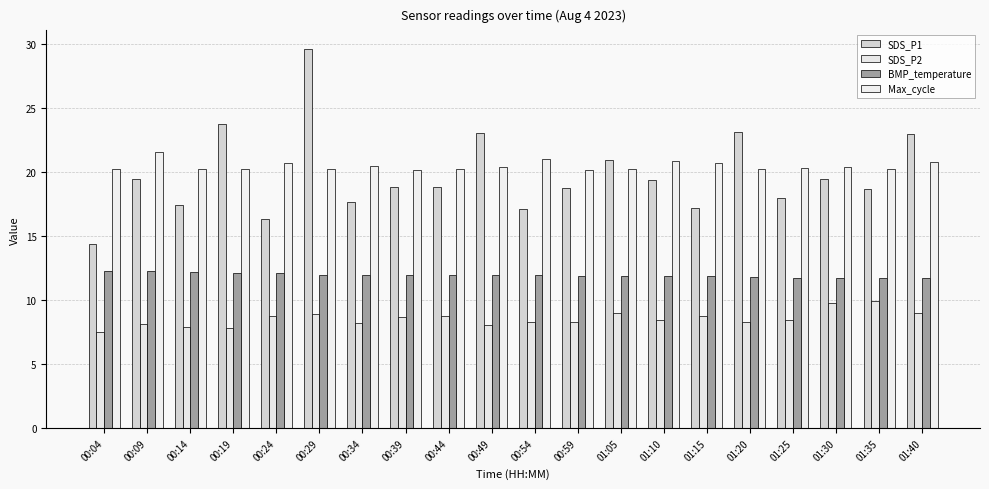

How many bars are there in each group?

4